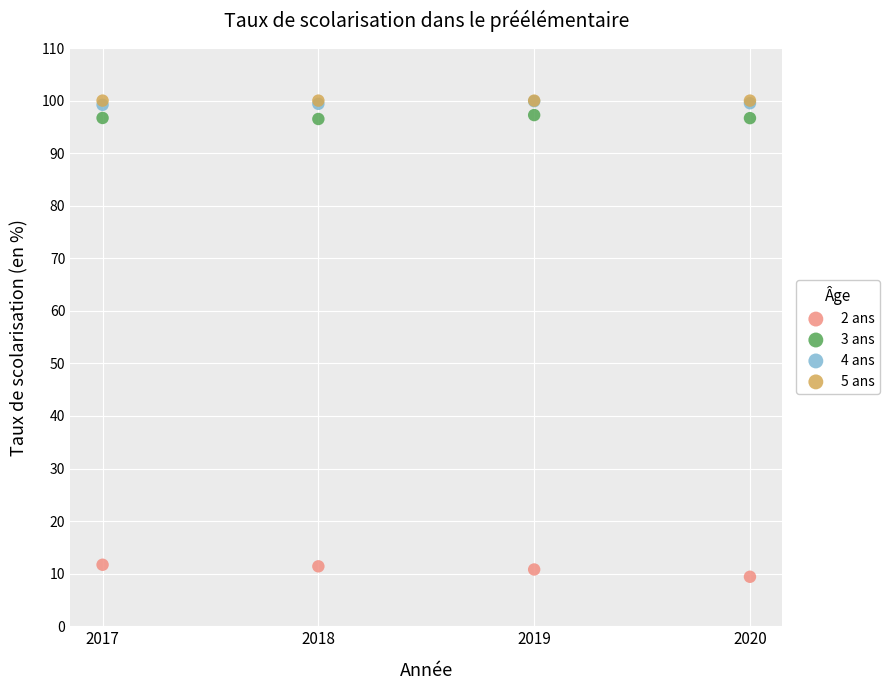

What are all the series names shown in the legend?

2 ans, 3 ans, 4 ans, 5 ans